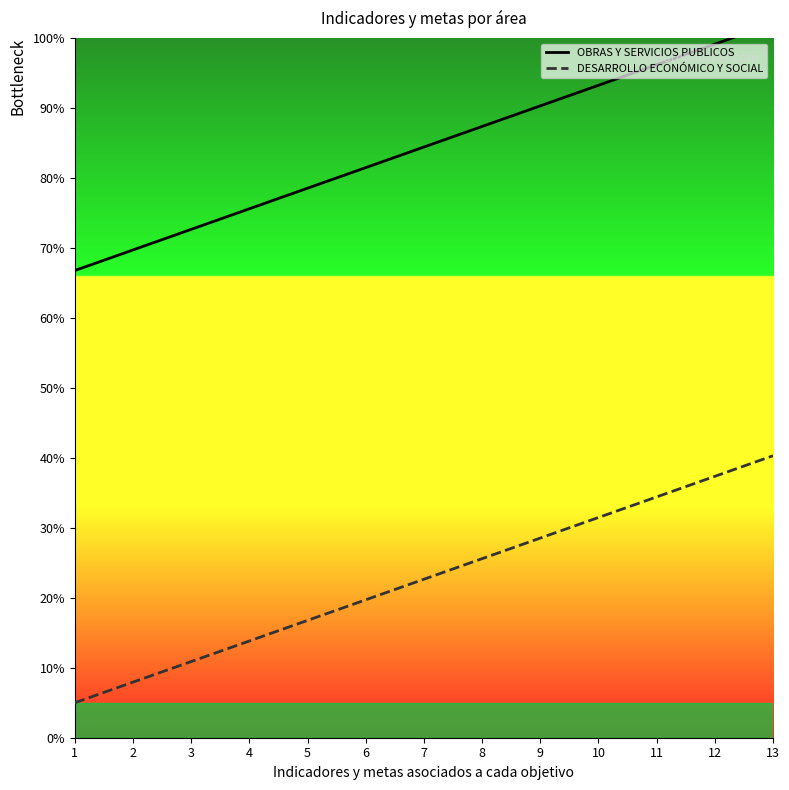

At which label does OBRAS Y SERVICIOS PUBLICOS reach its minimum?

1